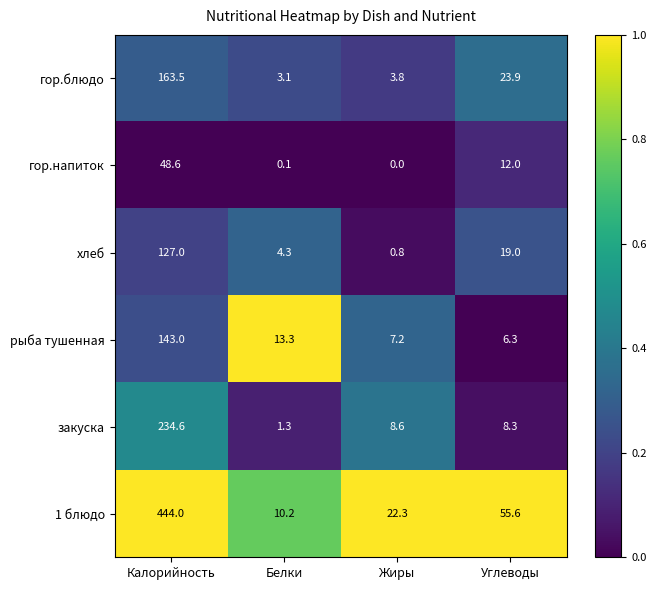

At which label does рыба тушенная first exceed 13?

Калорийность